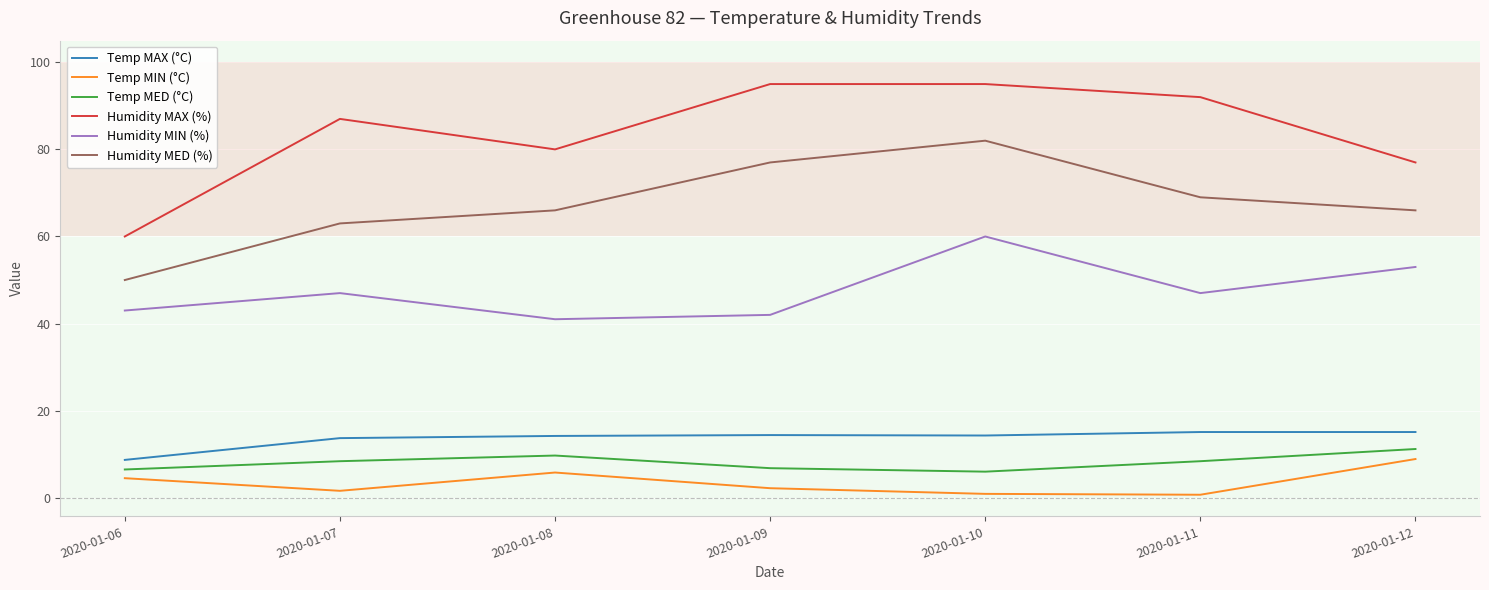

At which category does Humidity MAX (%) reach its first local valley?

2020-01-08